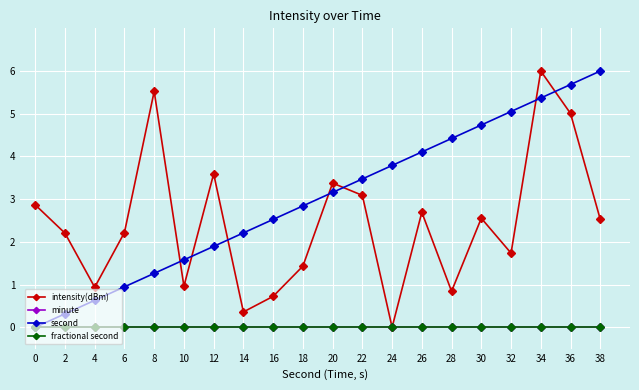

The value of second at 38 is 6.0. True or false?

True